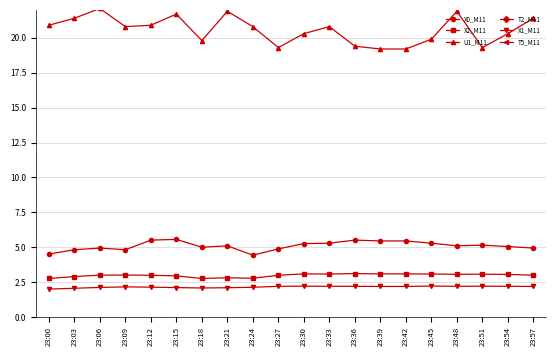

Reading left to right, extract all data points from this chart.

X0_M11: 4.5	4.8	4.9	4.8	5.5	5.6	5.0	5.1	4.4	4.9	5.3	5.3	5.5	5.5	5.5	5.3	5.1	5.2	5.0	4.9
X2_M11: 2.8	2.9	3.0	3.0	3.0	3.0	2.8	2.8	2.8	3.0	3.1	3.1	3.1	3.1	3.1	3.1	3.1	3.1	3.0	3.0
U1_M11: 20.9	21.4	22.1	20.8	20.9	21.7	19.8	21.9	20.8	19.3	20.3	20.8	19.4	19.2	19.2	19.9	21.9	19.3	20.3	21.4
T2_M11: 26.8	27.5	27.9	28.1	25.6	25.7	26.8	27.5	28.0	28.2	25.2	26.1	27.1	27.3	27.3	26.8	27.5	25.7	25.2	26.1
X1_M11: 2.0	2.1	2.1	2.2	2.1	2.1	2.1	2.1	2.1	2.2	2.2	2.2	2.2	2.2	2.2	2.2	2.2	2.2	2.2	2.2
T5_M11: 30.7	30.8	30.9	31.0	31.1	30.7	30.8	30.9	31.1	31.1	31.1	30.7	30.9	30.9	30.9	30.8	30.9	31.2	31.1	31.1